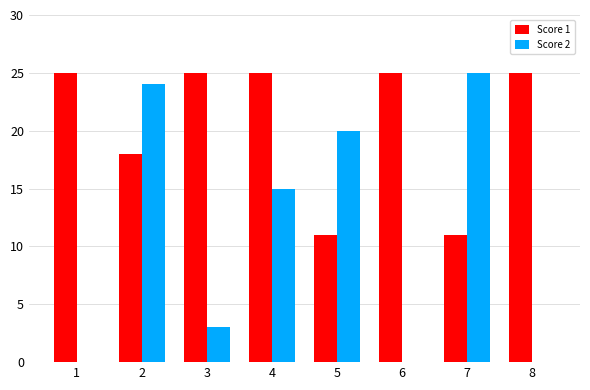

Which series has the largest total across all categories?

Score 1